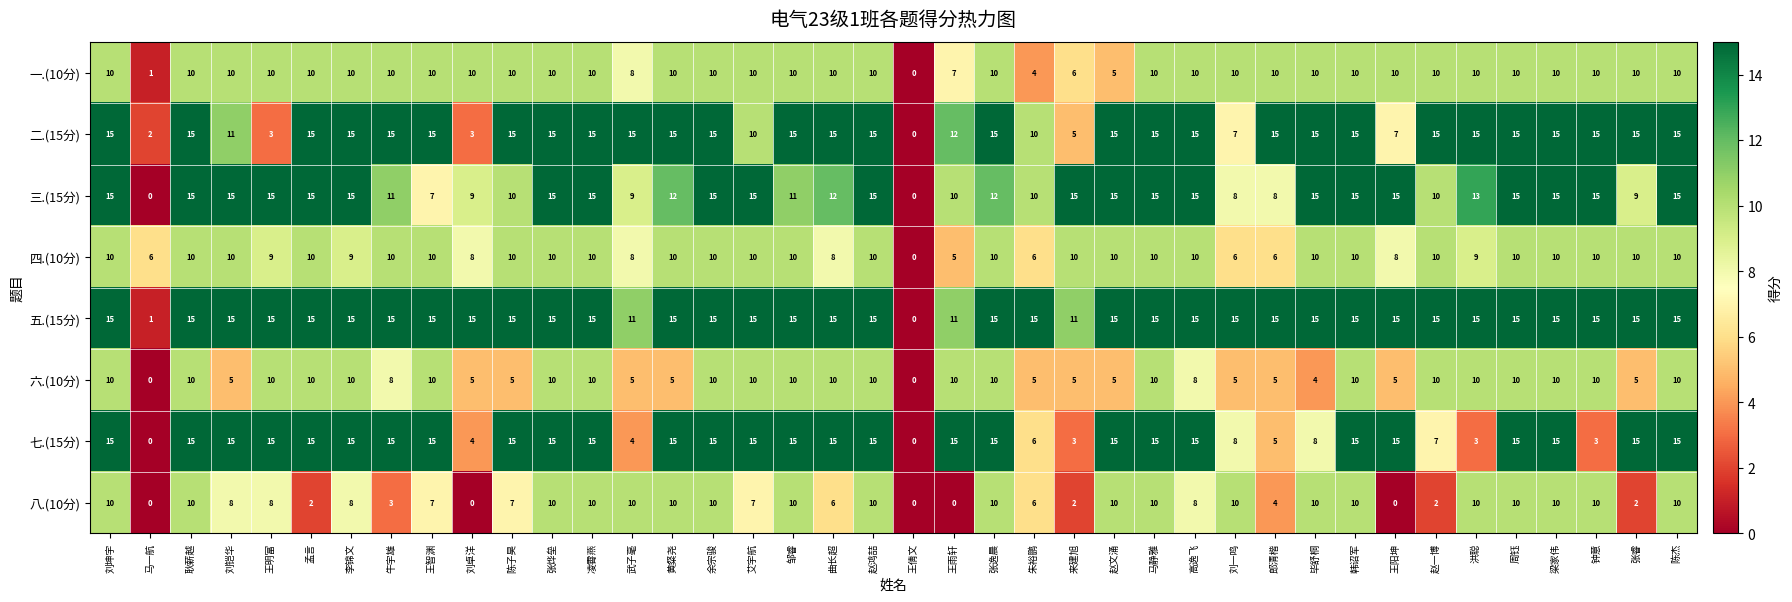

At how many categories does at least one series exceed 11?

38